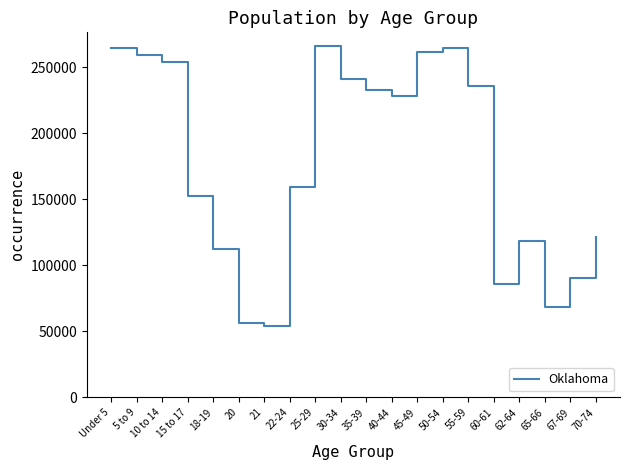

The value at 62-64 is 41804. True or false?

False